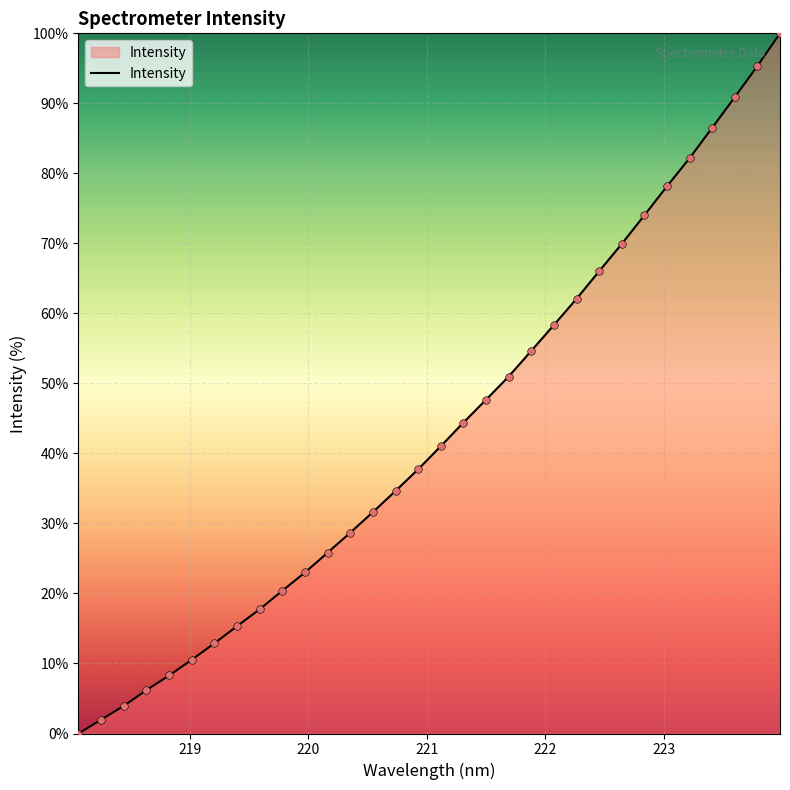

What is the greatest value displayed?

100.0